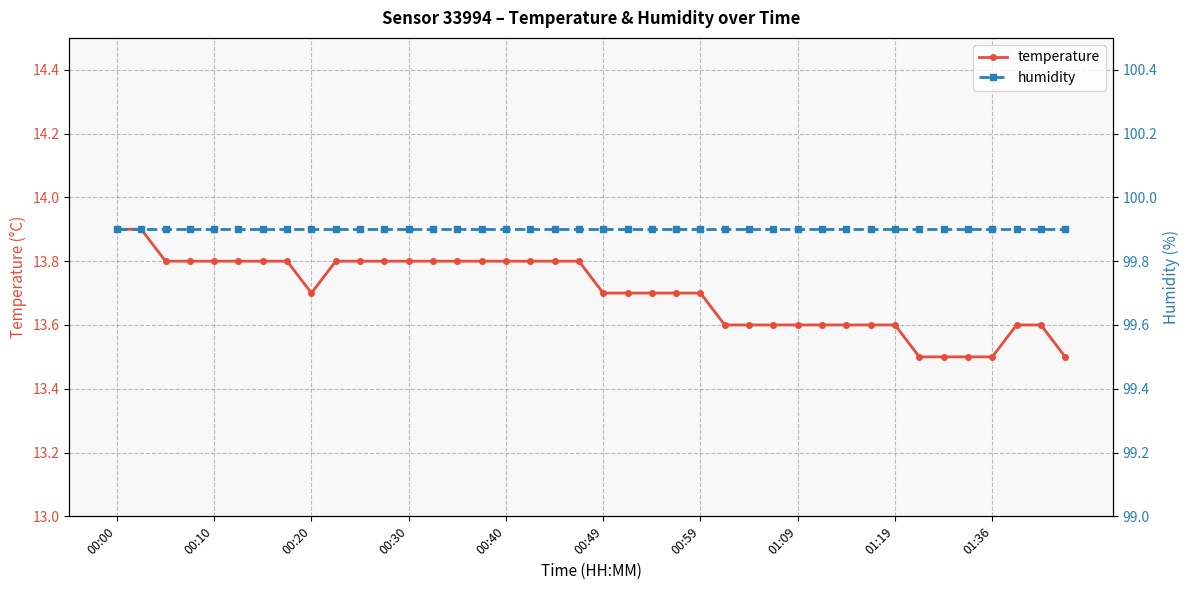

Is the value of humidity at 39 greater than the value of temperature at 27?

Yes